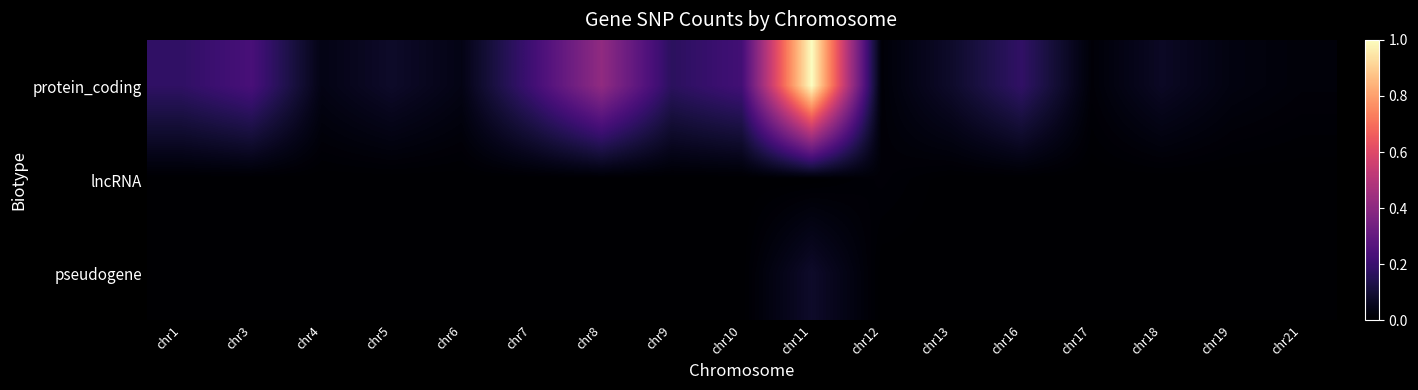

Which series has the widest spread of values?

protein_coding